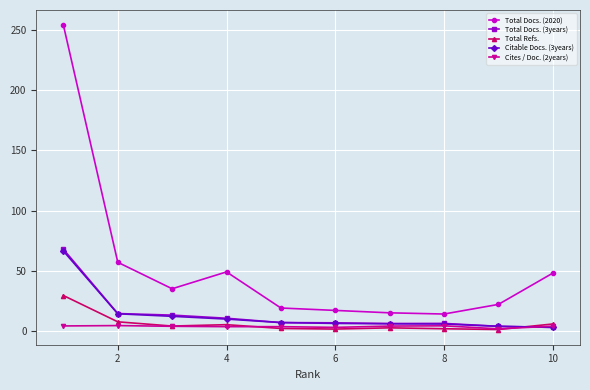

Which series has the largest range (max minus min)?

Total Docs. (2020)